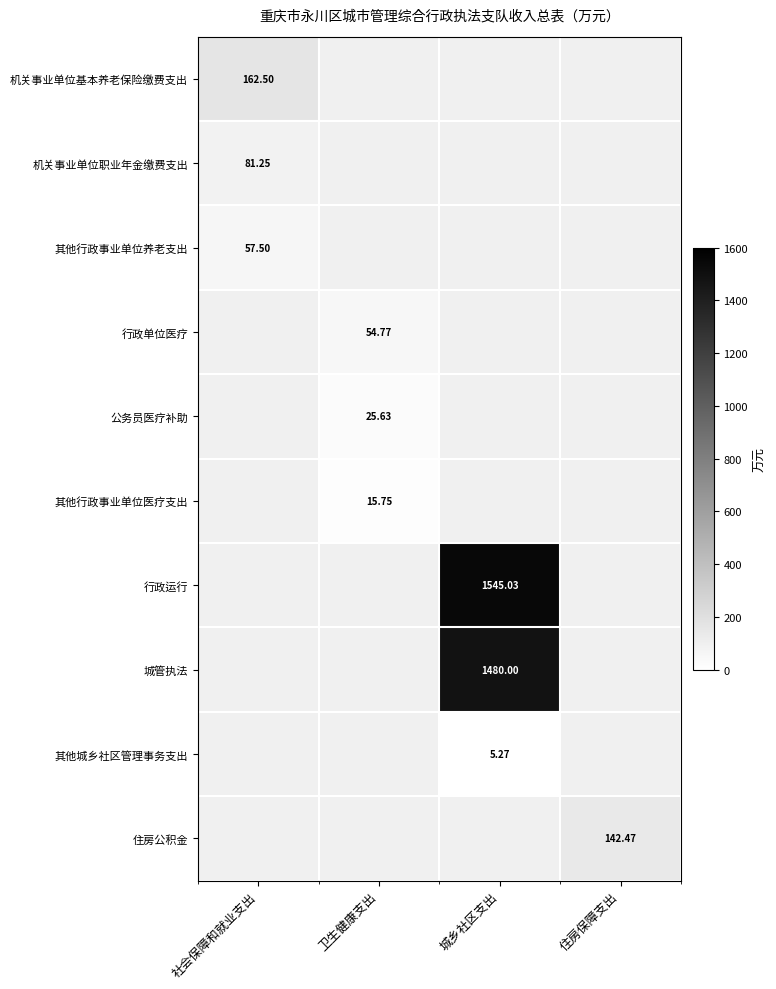

Rank the categories by 住房公积金 value from lowest to highest.

社会保障和就业支出, 卫生健康支出, 城乡社区支出, 住房保障支出